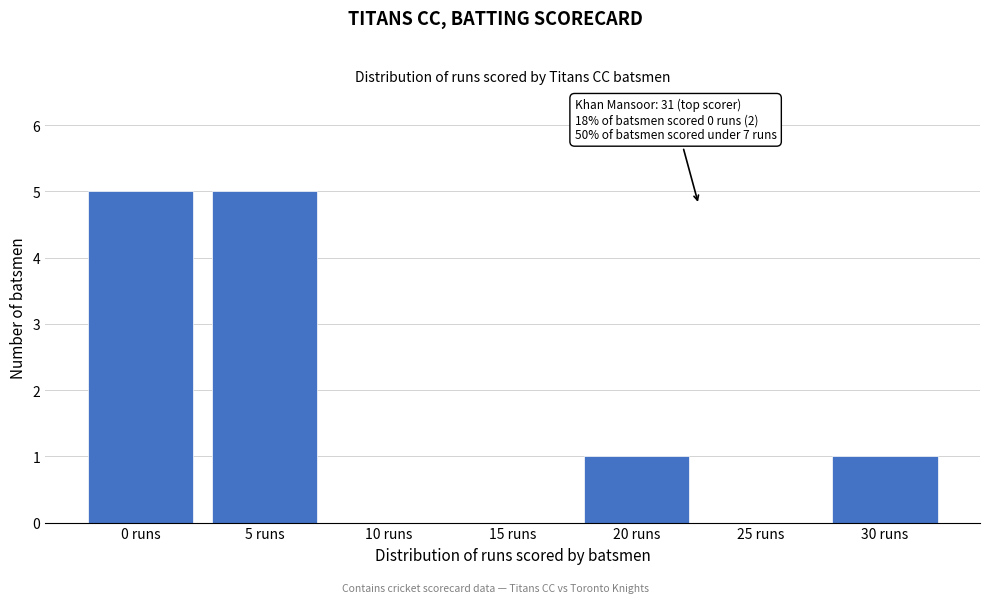

Reading right to left, transcribe all the data shown in this chart.

30 runs=1	25 runs=0	20 runs=1	15 runs=0	10 runs=0	5 runs=5	0 runs=5